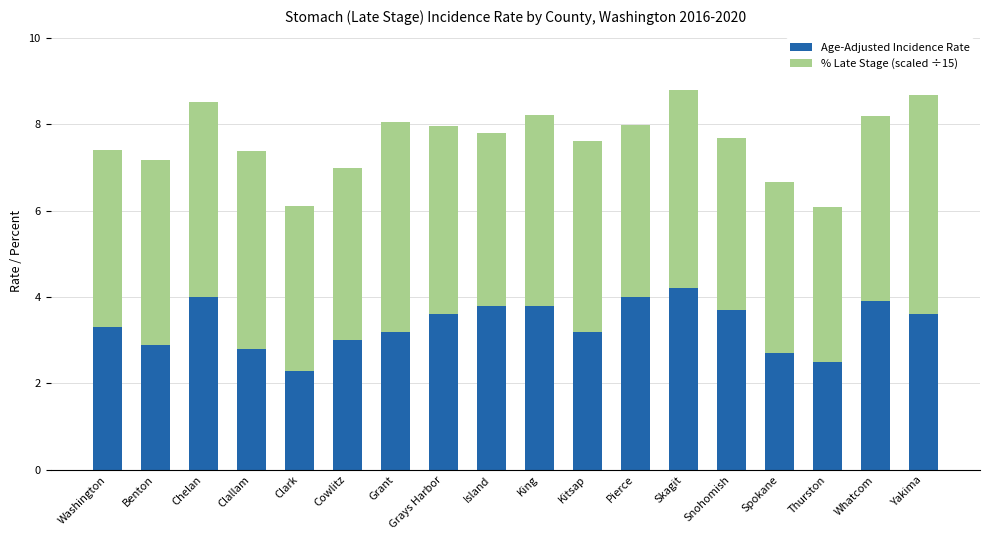

The value of Age-Adjusted Incidence Rate at Kitsap is 3.2. True or false?

True